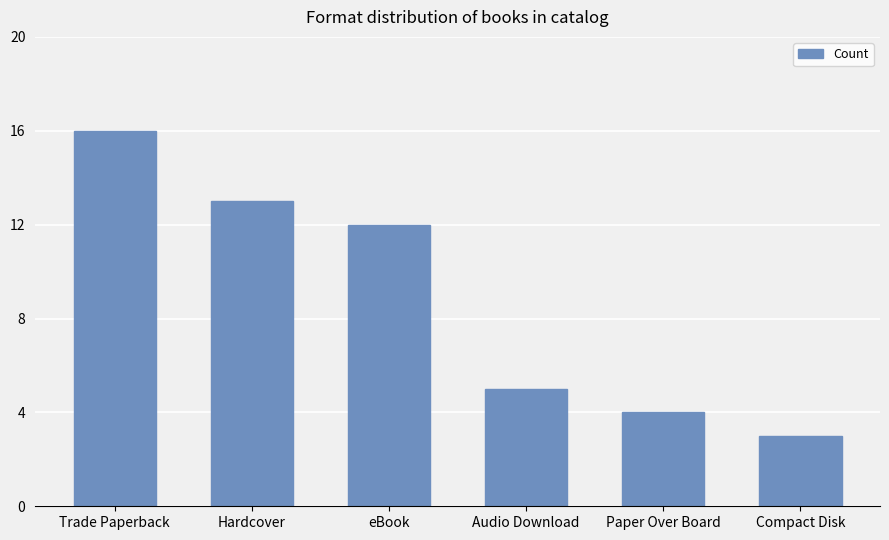

What is the difference between the maximum and second lowest values?

12